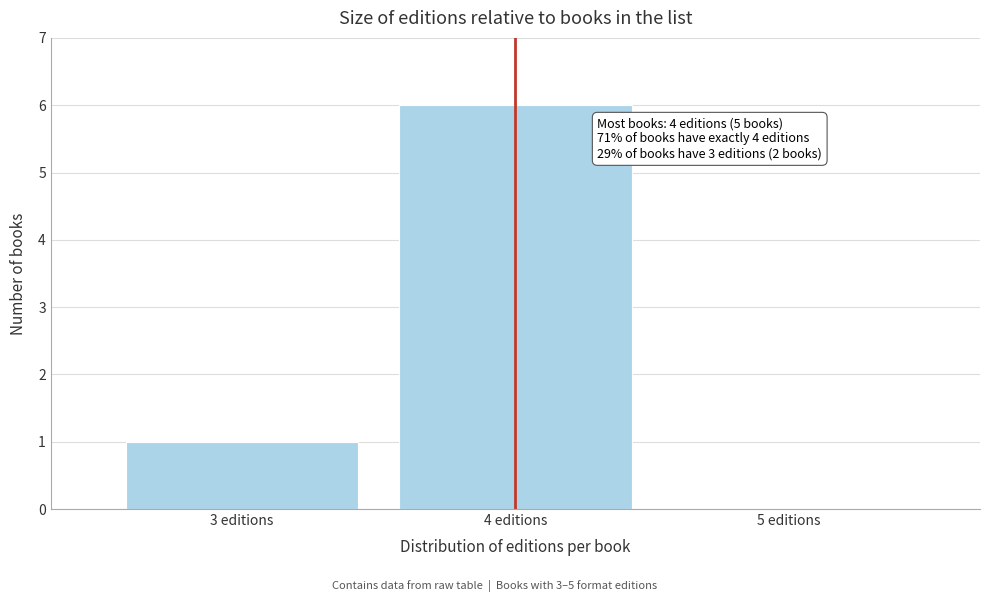

Over which range of the x-axis is the bar tallest?

3.5 to 4.5